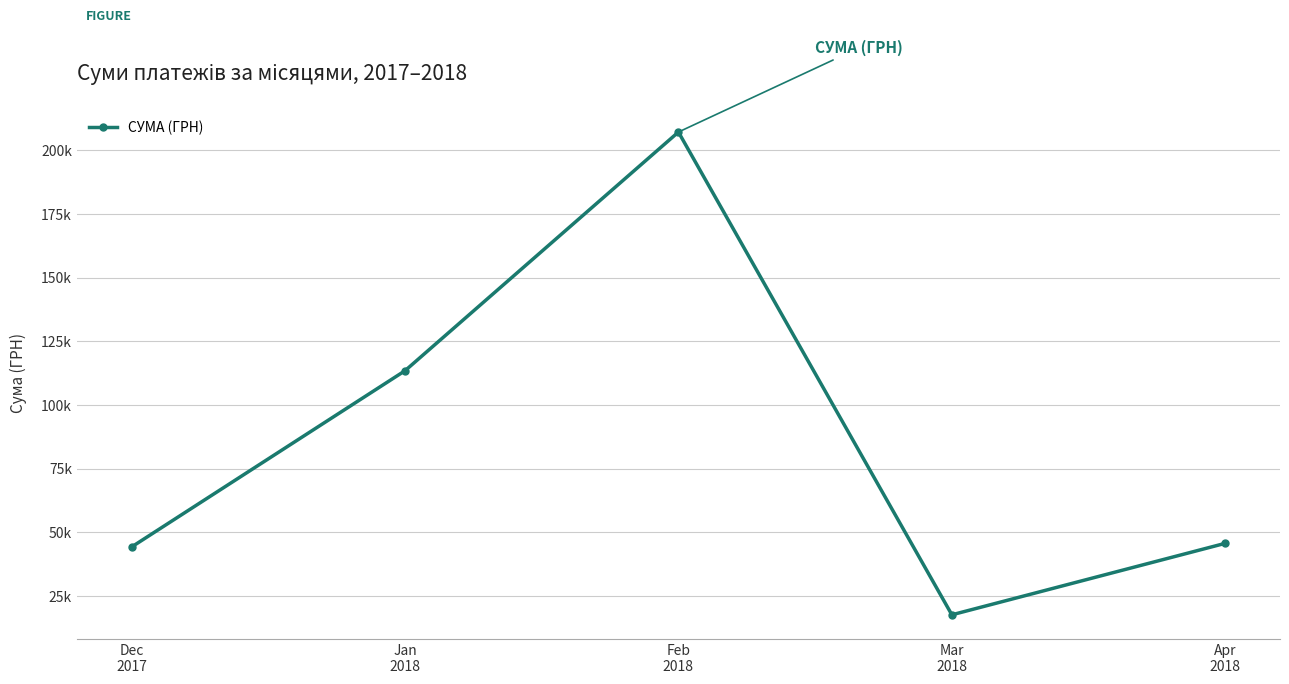

What position from the left is Mar
2018?

4